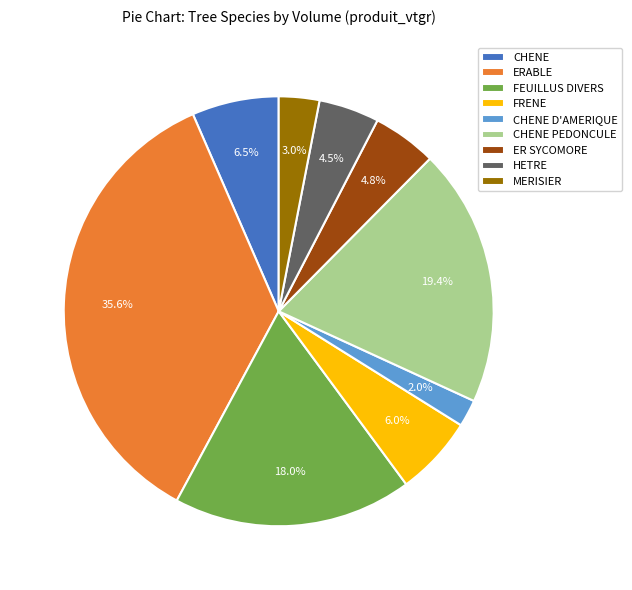

Which has a higher value, HETRE or FEUILLUS DIVERS?

FEUILLUS DIVERS